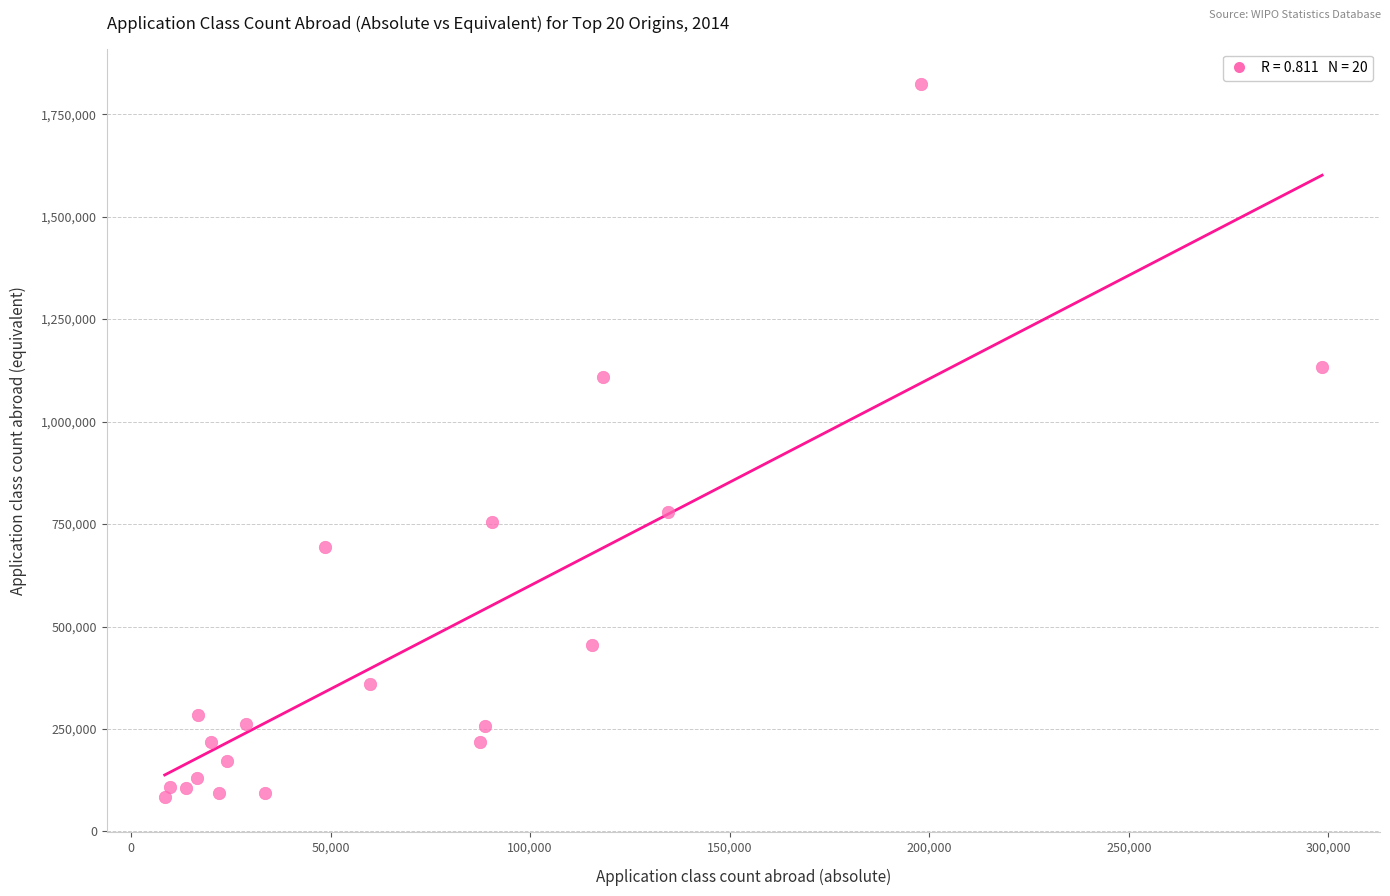

What Y value in the scatter plot is closest to 954008?

1108067